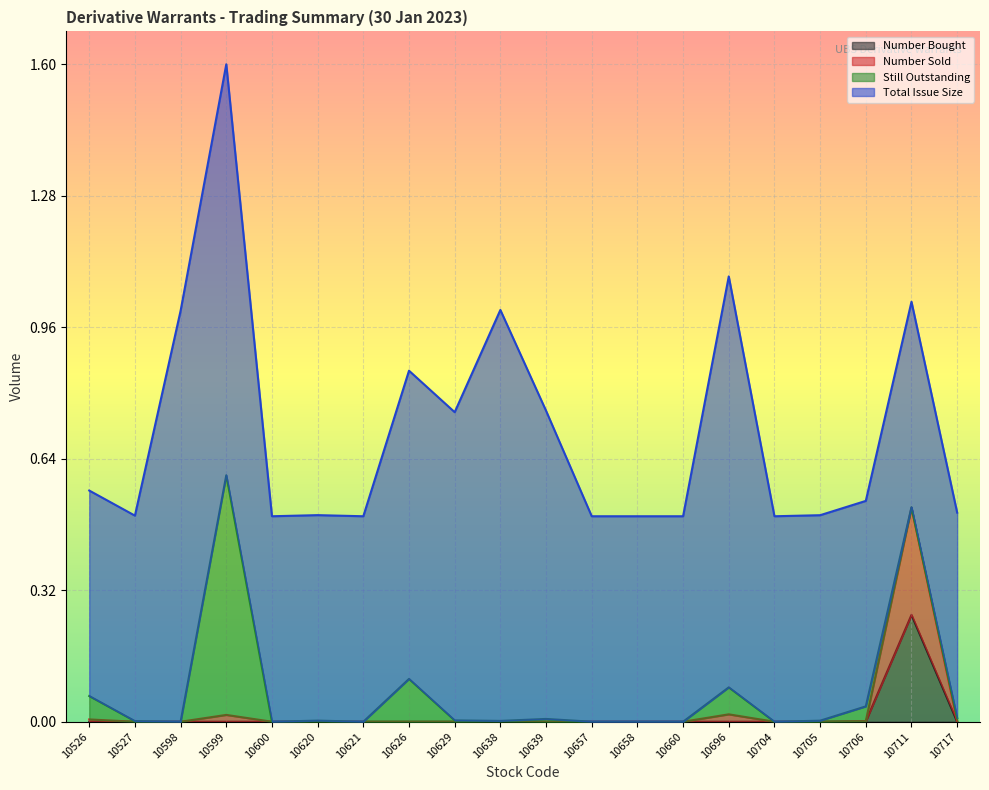

What are all the series names shown in the legend?

Number Bought, Number Sold, Still Outstanding, Total Issue Size